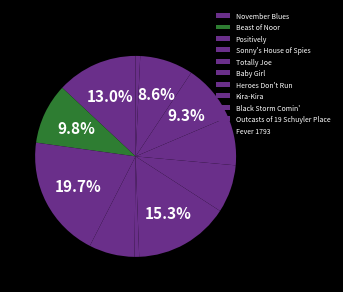

Does Fever 1793 account for over 50% of the chart?

No